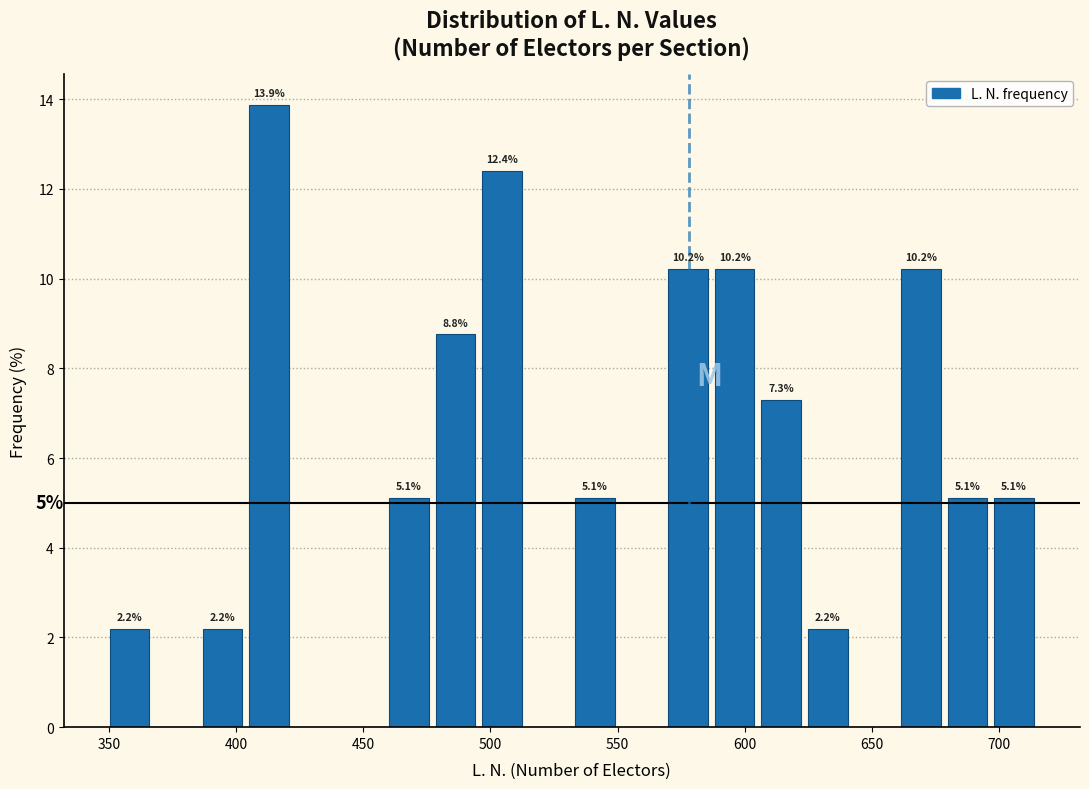

Read against the x-axis, roughly where is the centre of the tallest bar?

415